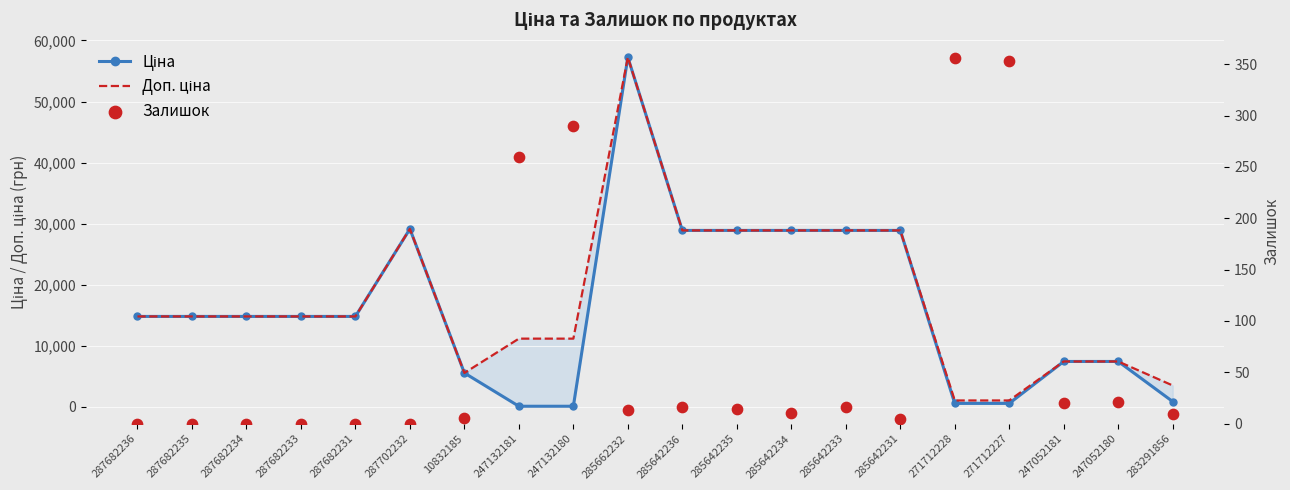

What are all the series names shown in the legend?

Ціна, Доп. ціна, Залишок